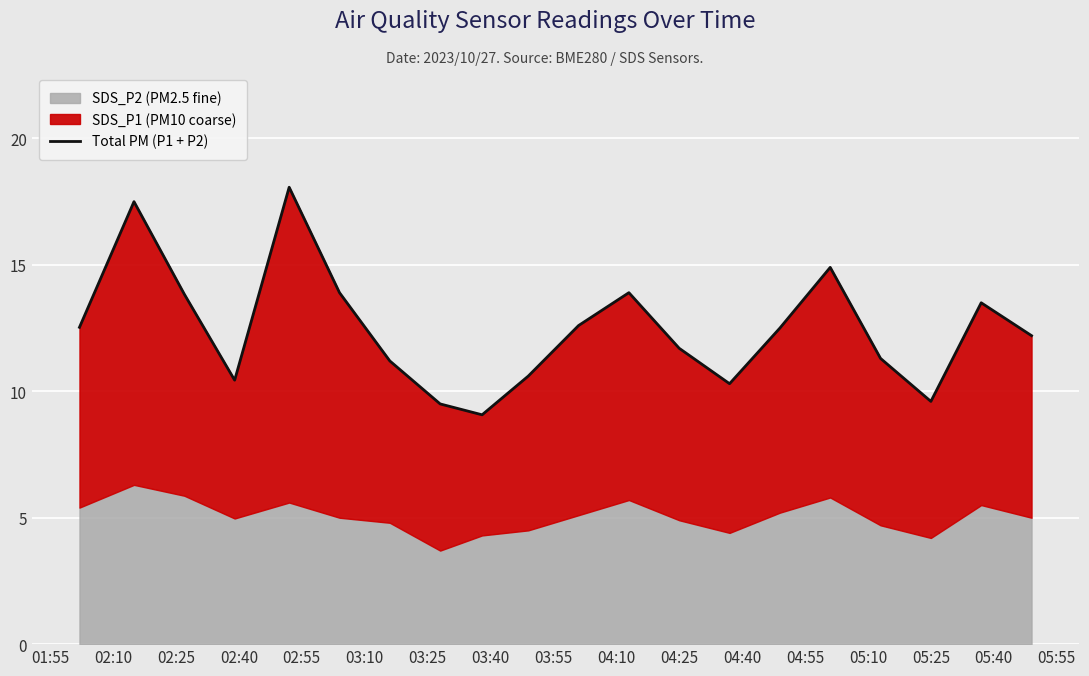

Is it true that the value at 04:10 is 18.0?

False